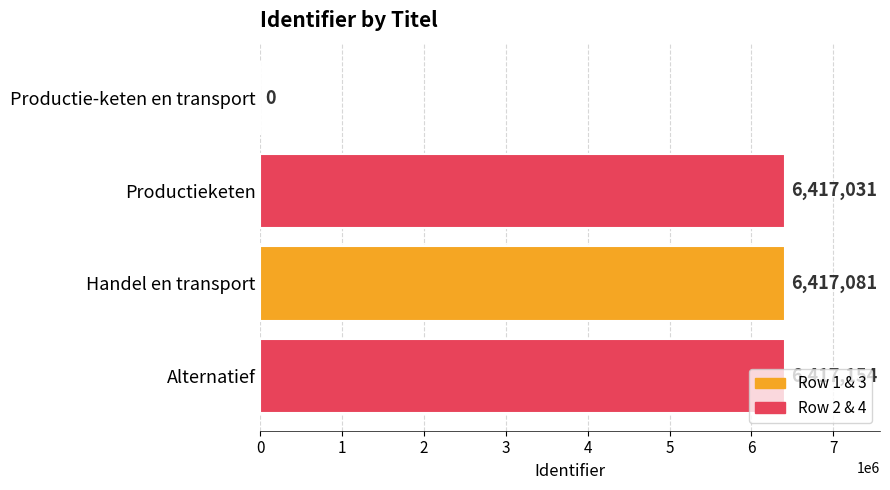

The value at Handel en transport is 3734002. True or false?

False